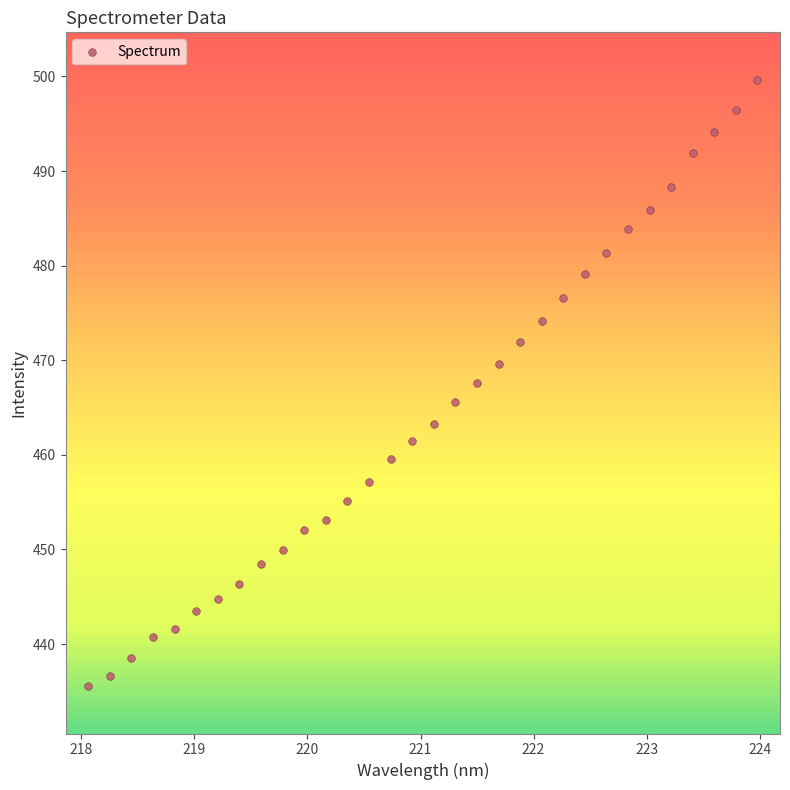

What is the range of X values (max minus min)?

5.9